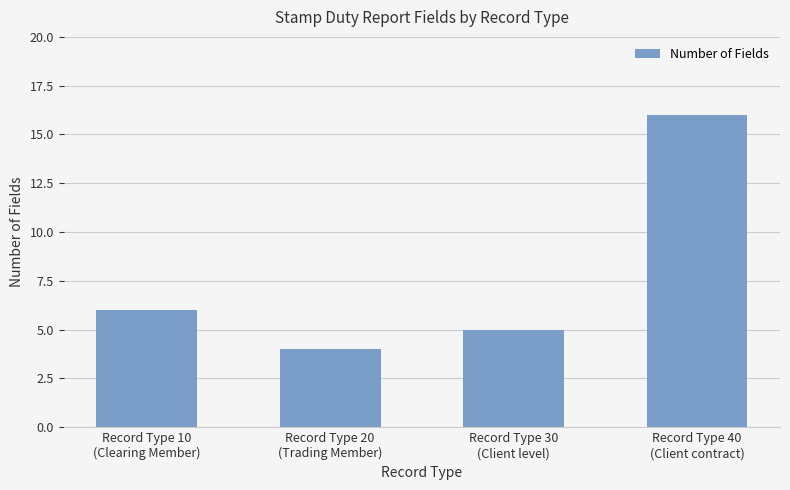

True or false: the data shows 5 at Record Type 20
(Trading Member).

False